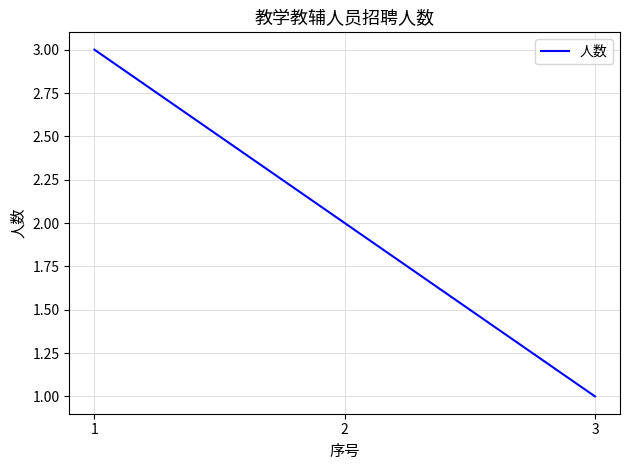

How many values are below 2?

1